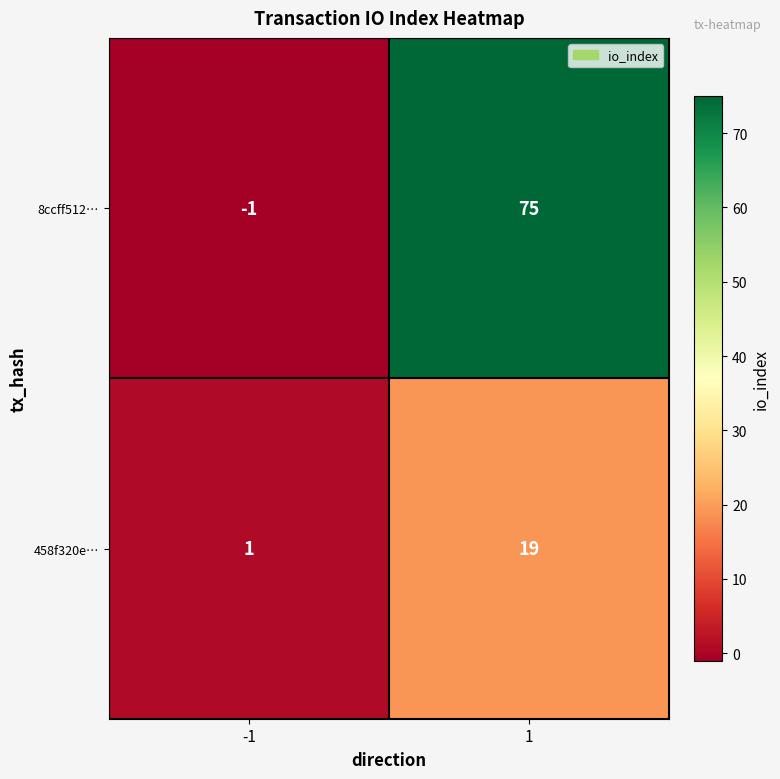

True or false: 8ccff512… has a value of -1 at -1.

True